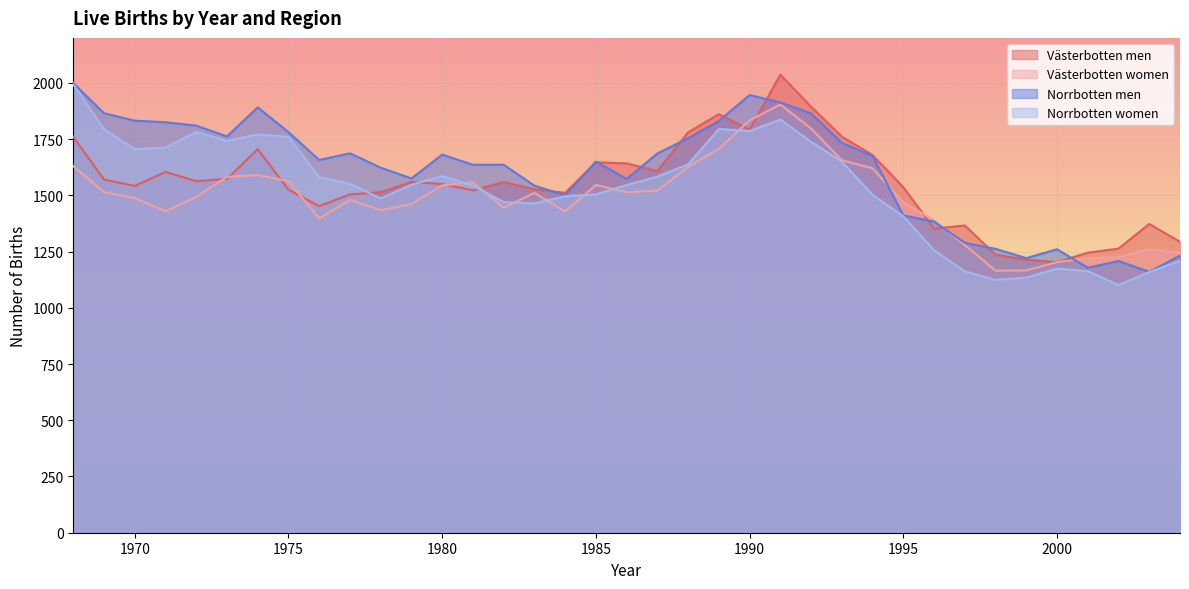

What are all the series names shown in the legend?

Västerbotten men, Västerbotten women, Norrbotten men, Norrbotten women